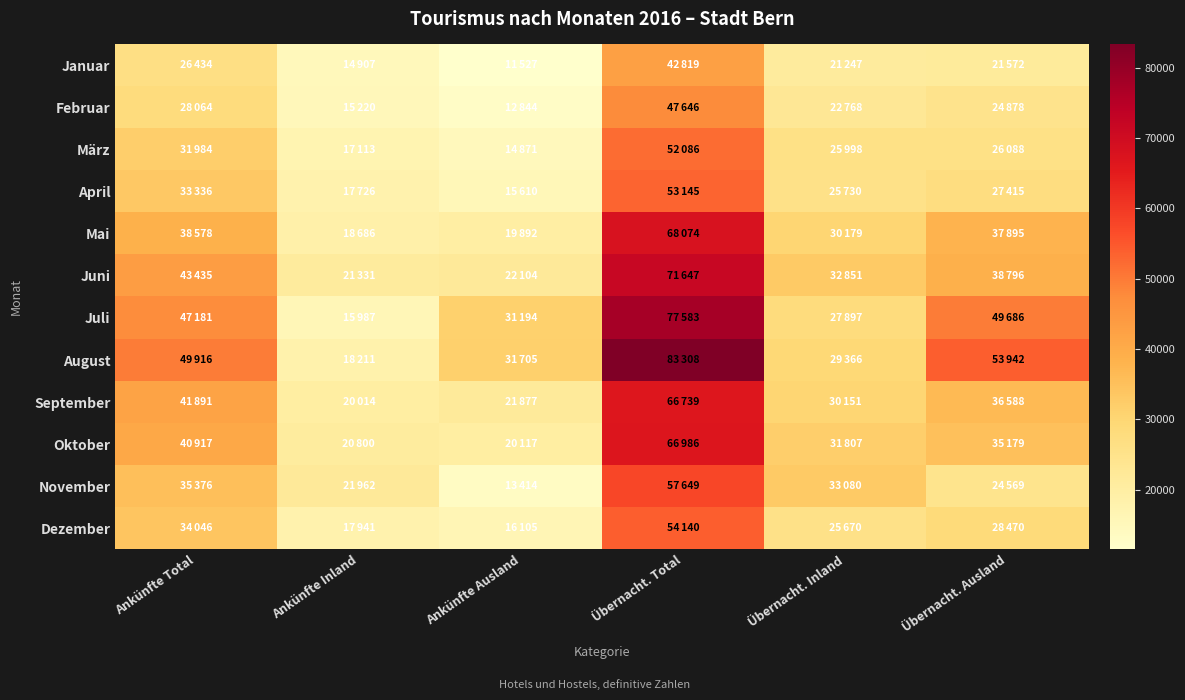

What is the smallest value displayed?

11527